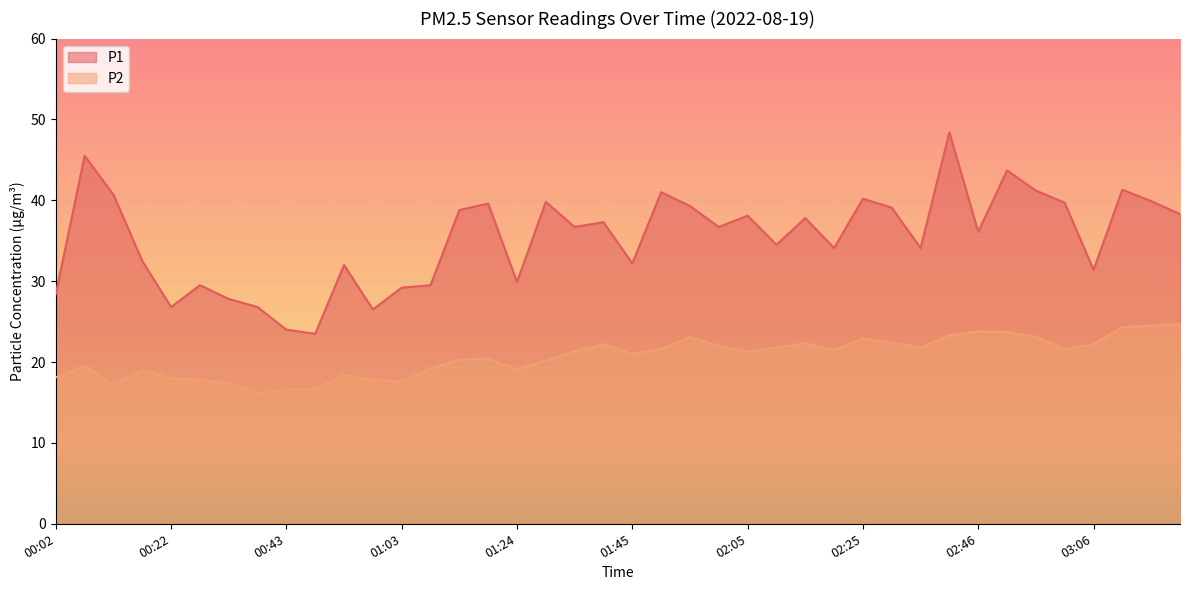

How many data points in P2 are less than 21?

18